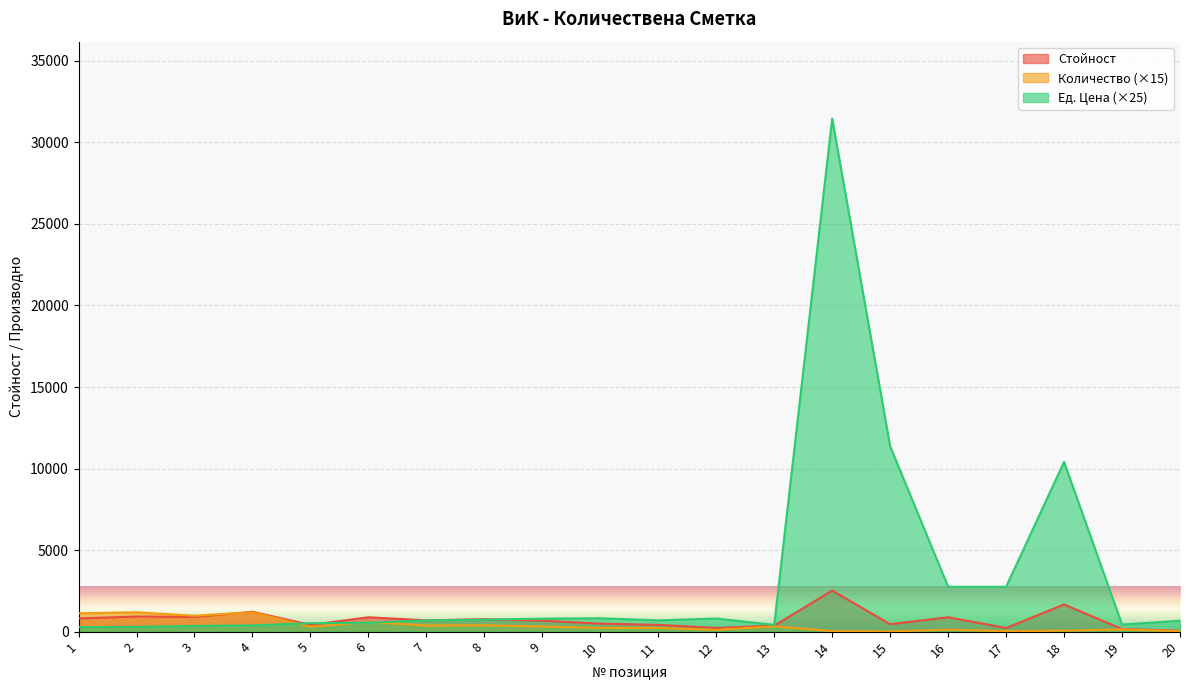

Which series changed the most between 5 and 11?

Ед. Цена